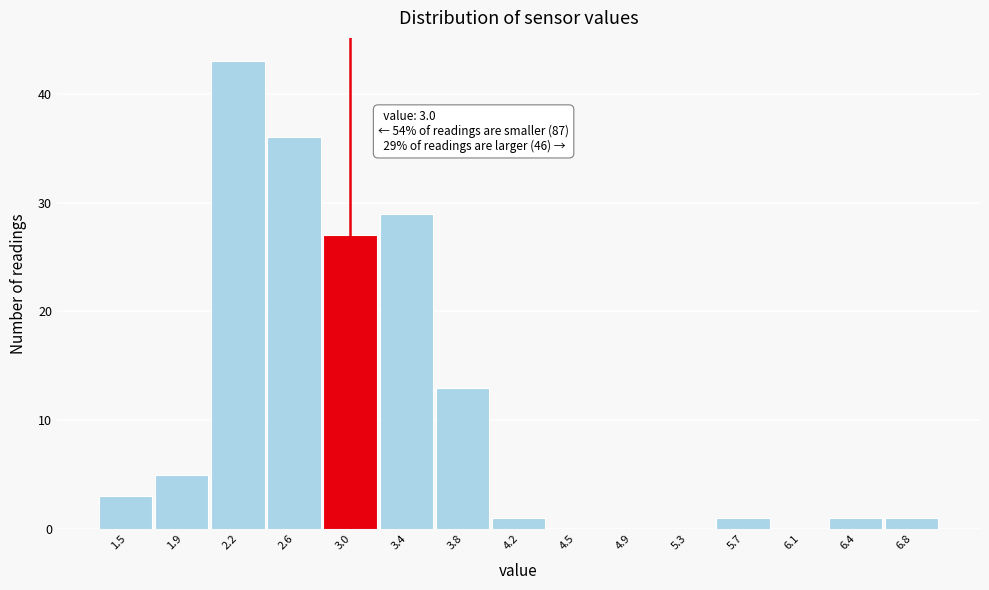

Over which range of the x-axis is the bar tallest?

2.06 to 2.44